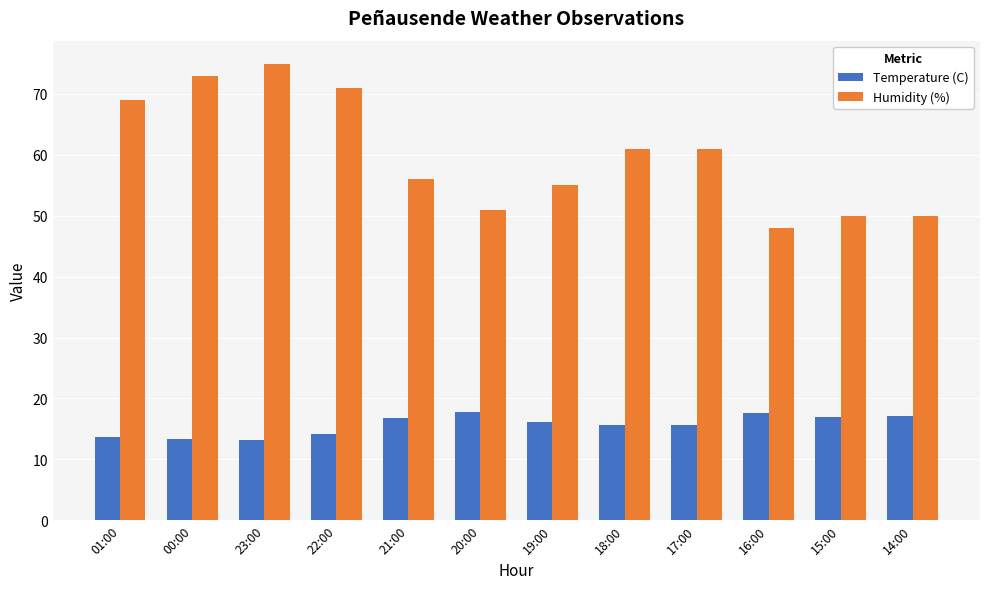

What is the label of the 11th bar from the left?

15:00